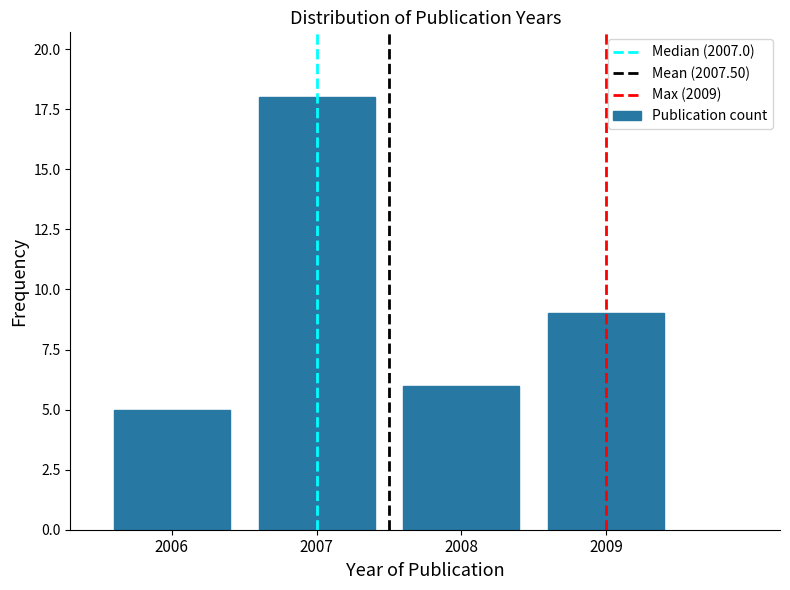

Reading left to right, transcribe this chart: for each bar, give the range it covers on the x-axis and its height. The values are not printed on the chart, so give them approximately, as read against the axis.

2005.5 to 2006.5: 5
2006.5 to 2007.5: 18
2007.5 to 2008.5: 6
2008.5 to 2009.5: 9